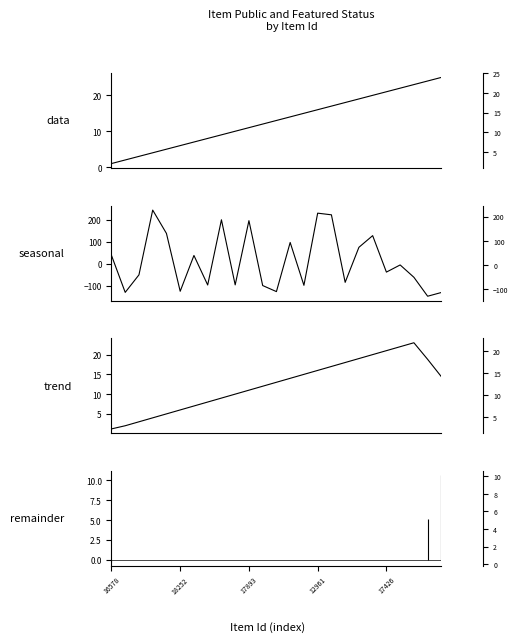

What is the difference between the maximum and minimum values in the seasonal series?

391.0